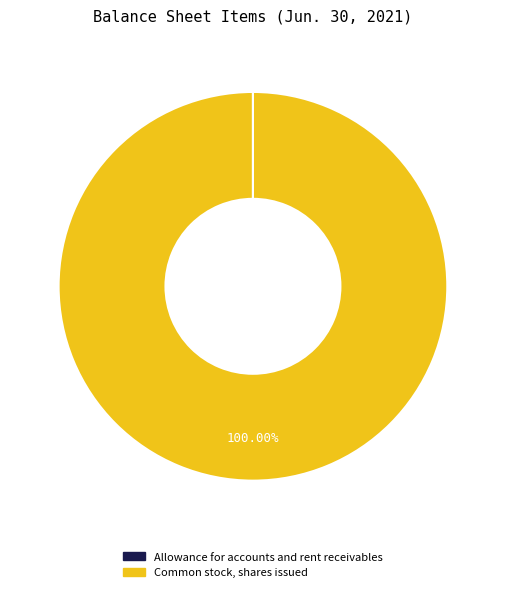

Is there a majority slice in this chart?

Yes